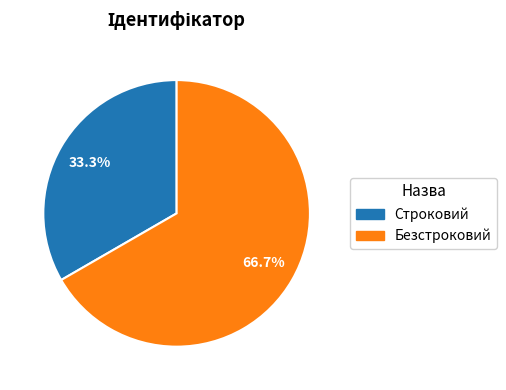

How many segments does this pie chart have?

2